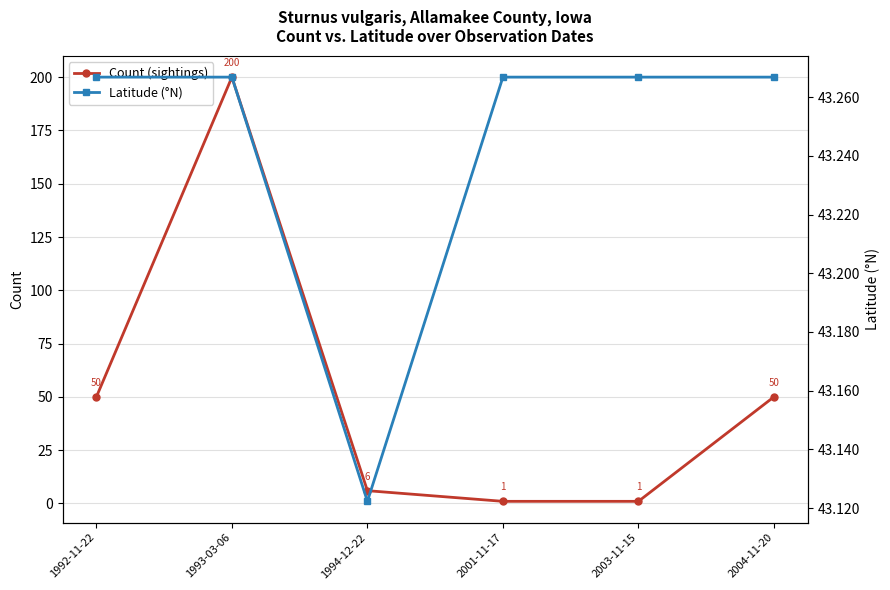

Which series has the largest total across all categories?

Count (sightings)